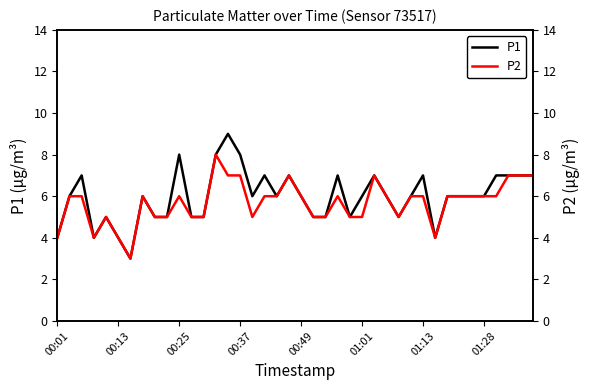

What is the minimum value for P1?

3